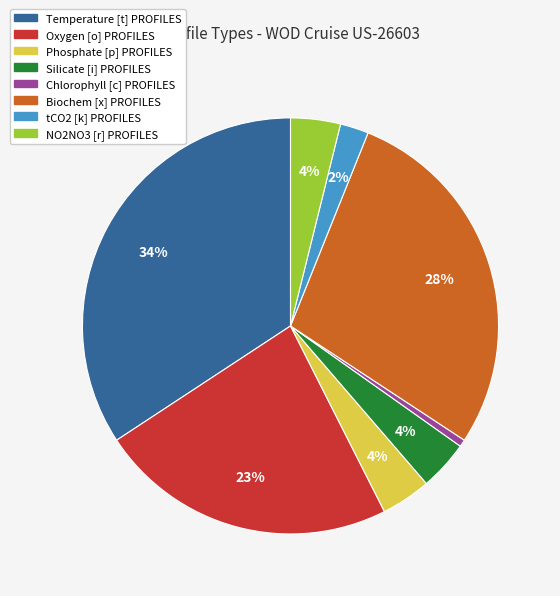

What is the smallest slice in the pie chart?

Chlorophyll [c] PROFILES